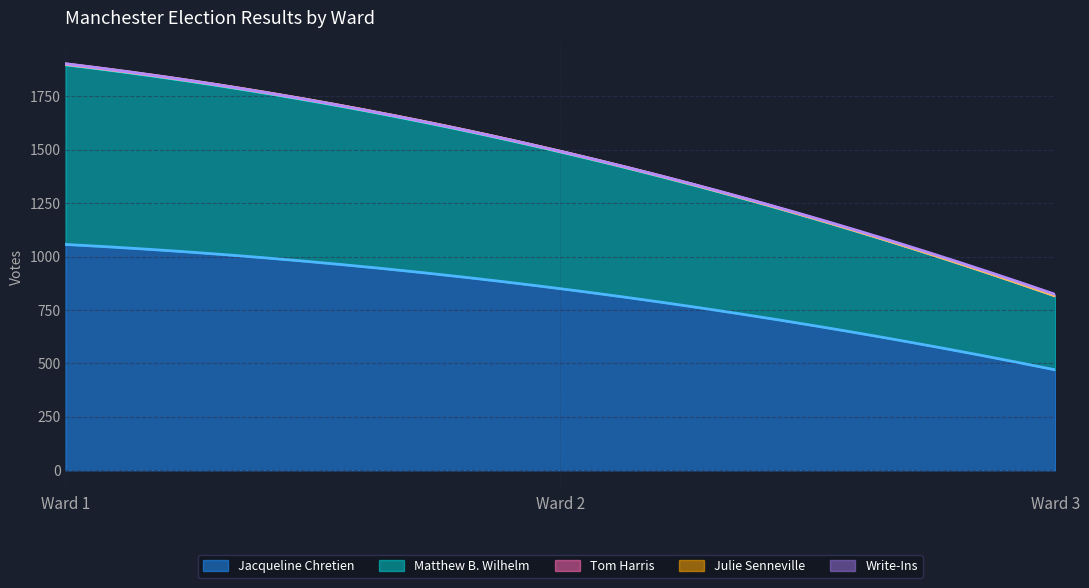

Which category has the highest value across all series?

Ward 1